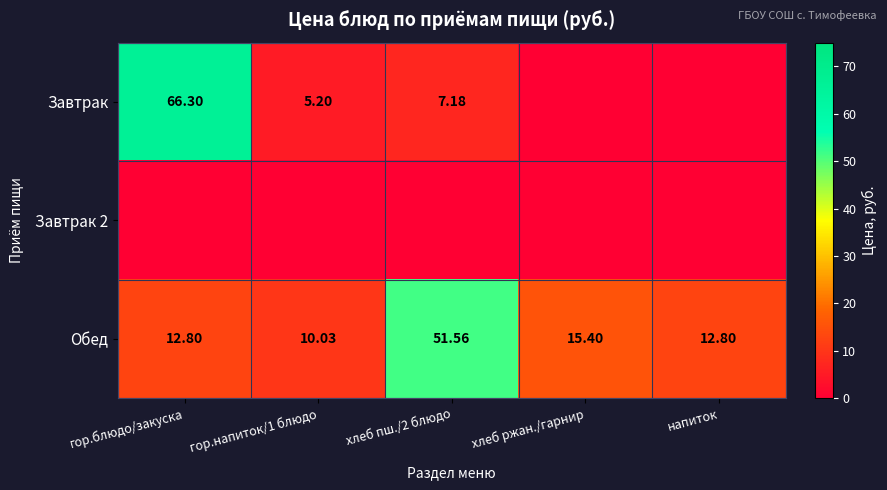

How many values in the Обед series are below 12?

1